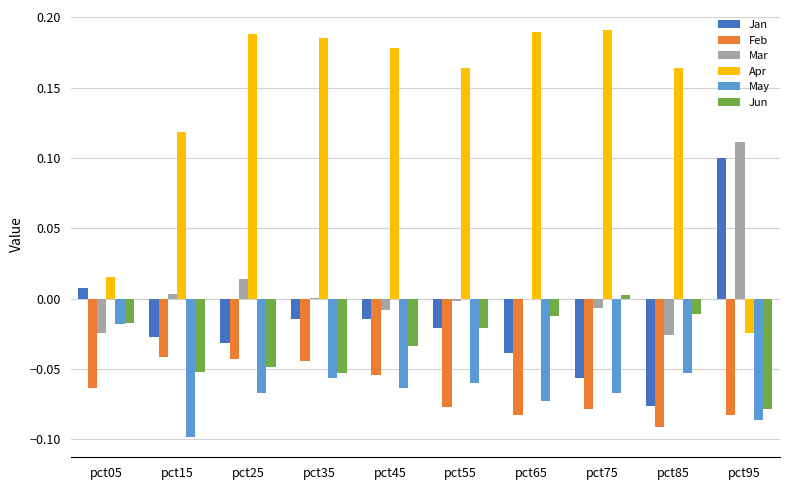

How many data points does each series have?

10